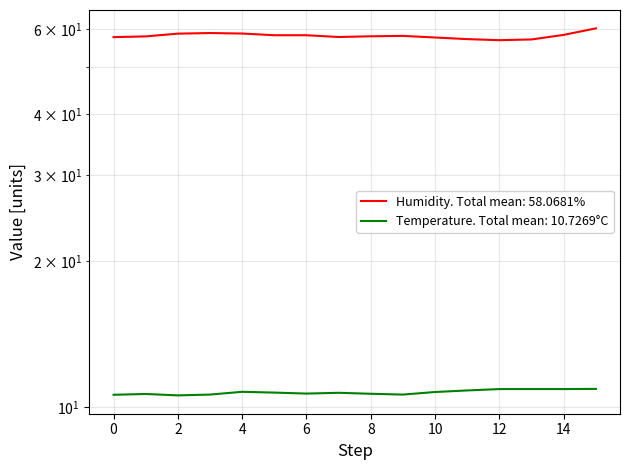

How many values in the humidity series are below 58?

8